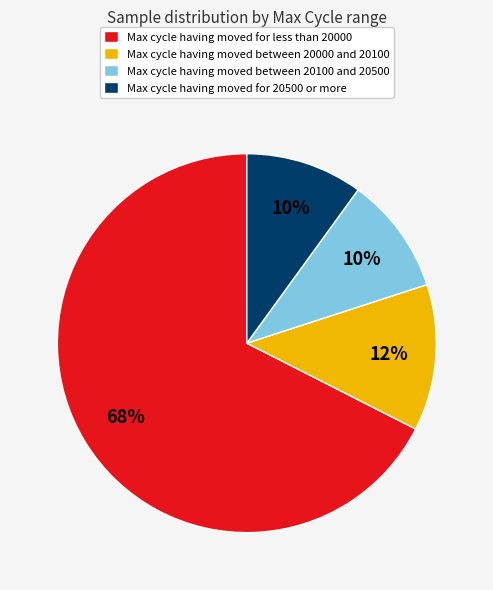

Which category has the biggest portion of the pie?

Max cycle having moved for less than 20000